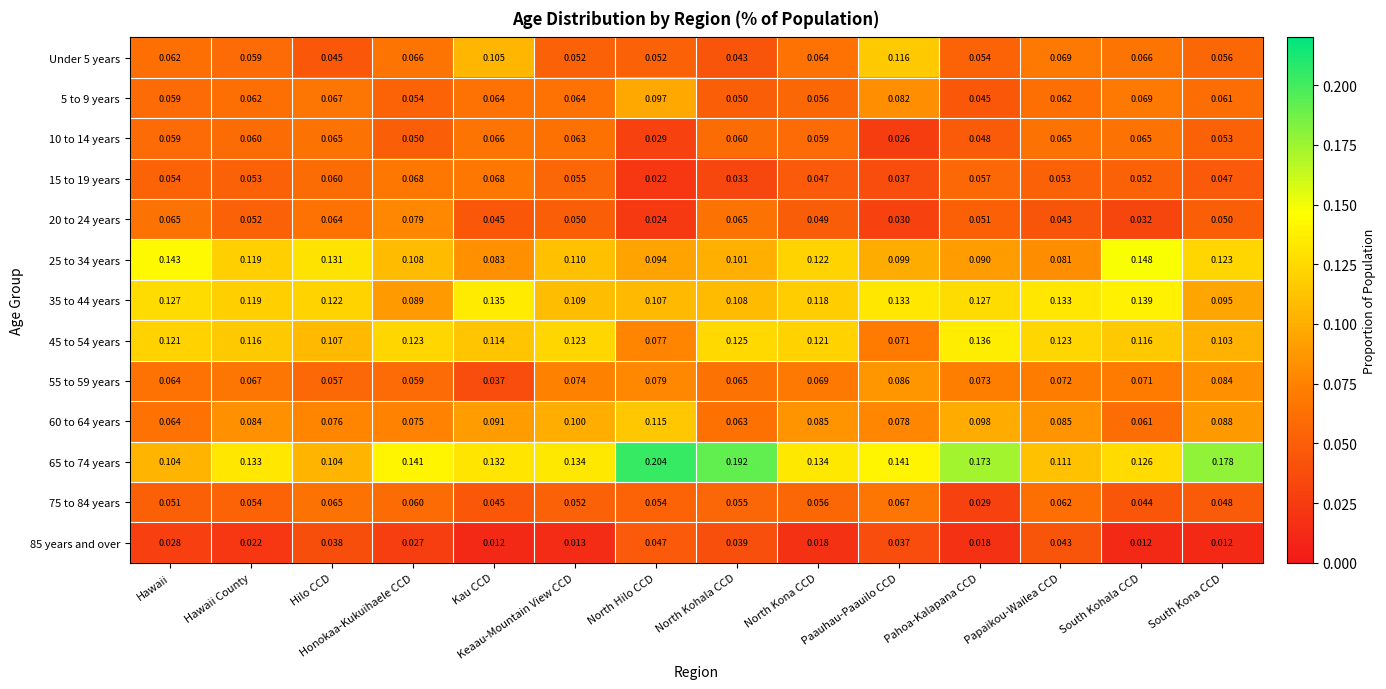

How many series are shown in this chart?

13